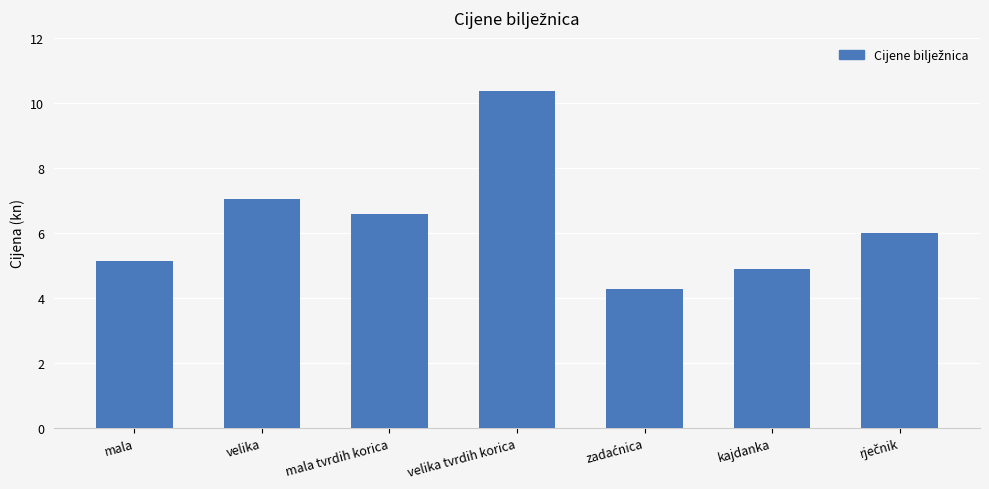

Which label corresponds to the largest value in the chart?

velika tvrdih korica